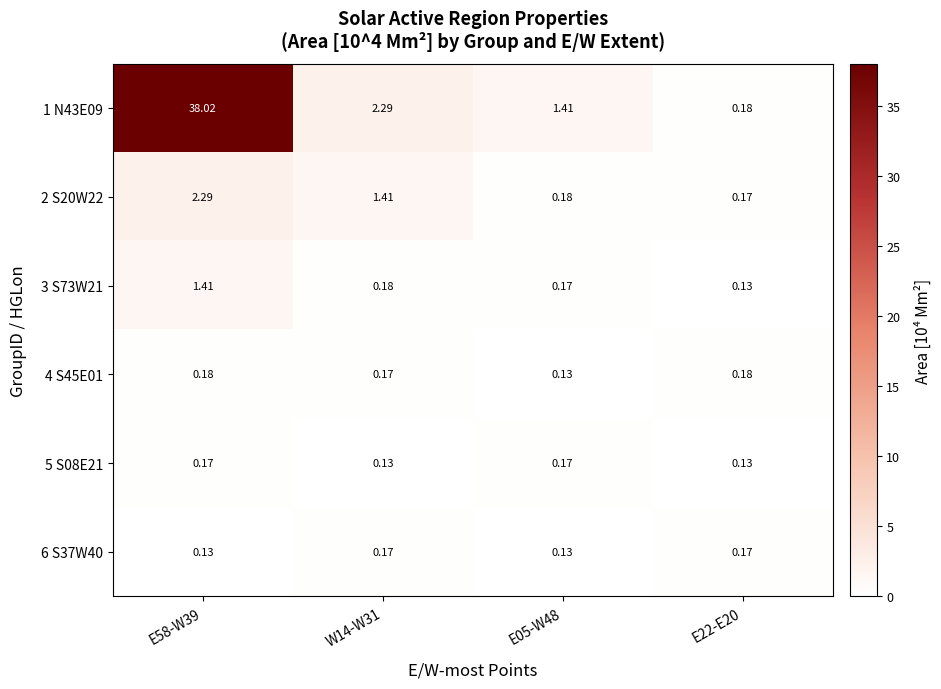

How many data points in 2 S20W22 are less than 1?

2